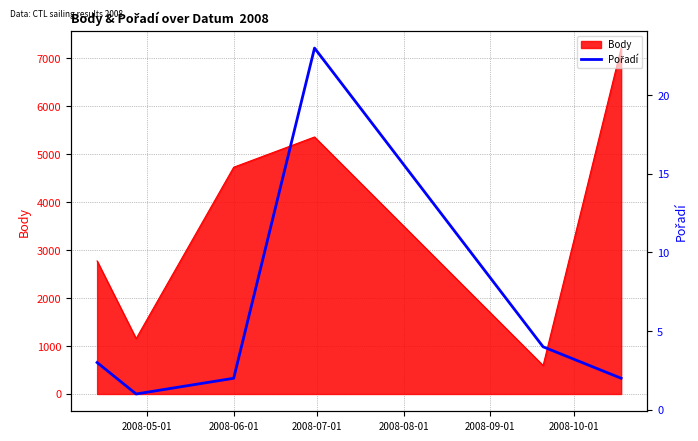

Where is the data nearest to the value 12?

2008-09-01